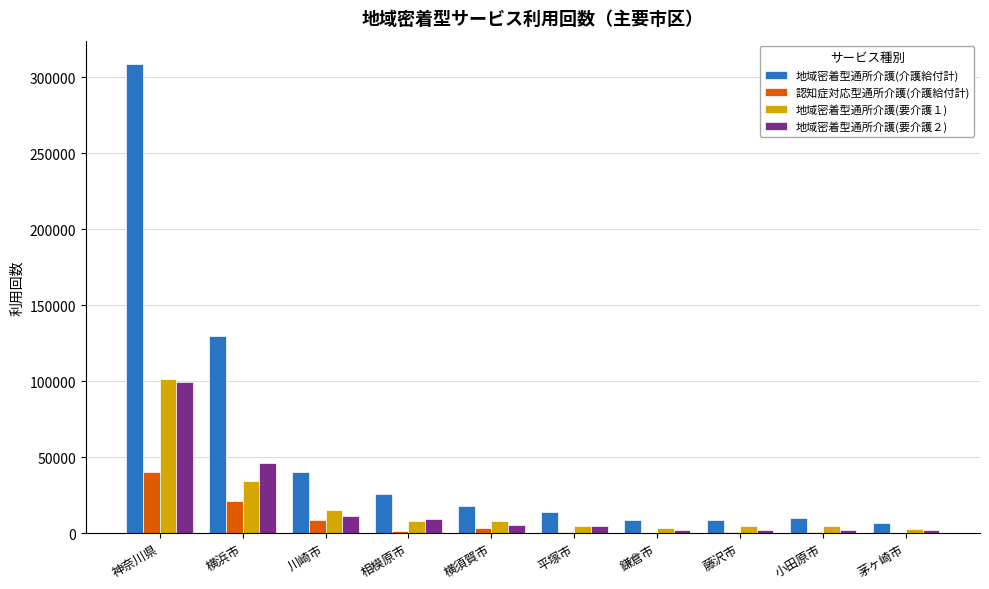

Which category has the highest value in the 認知症対応型通所介護(介護給付計) series?

神奈川県